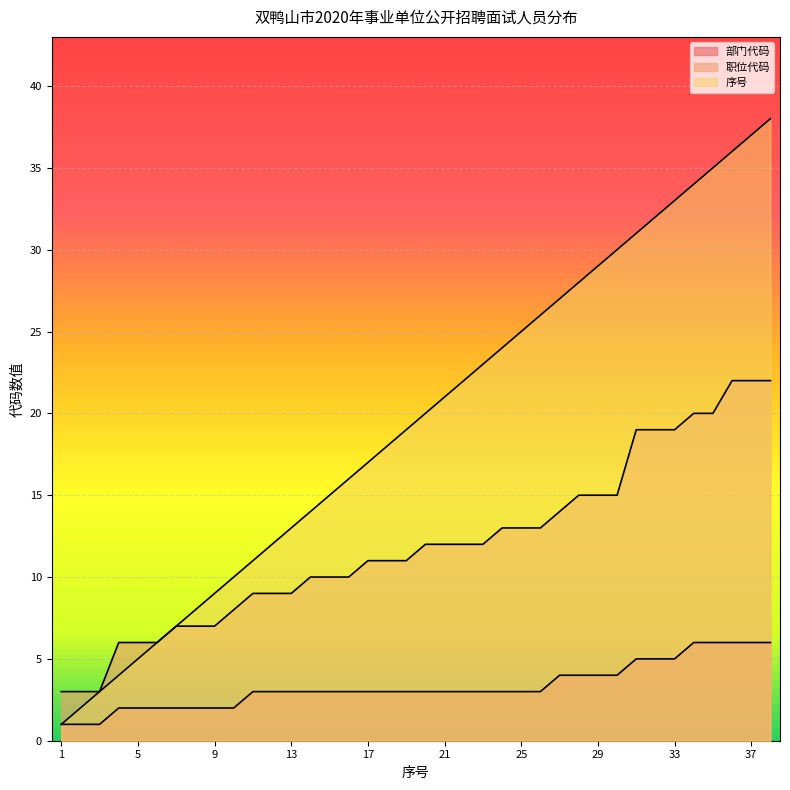

How many lines are shown in the chart?

3